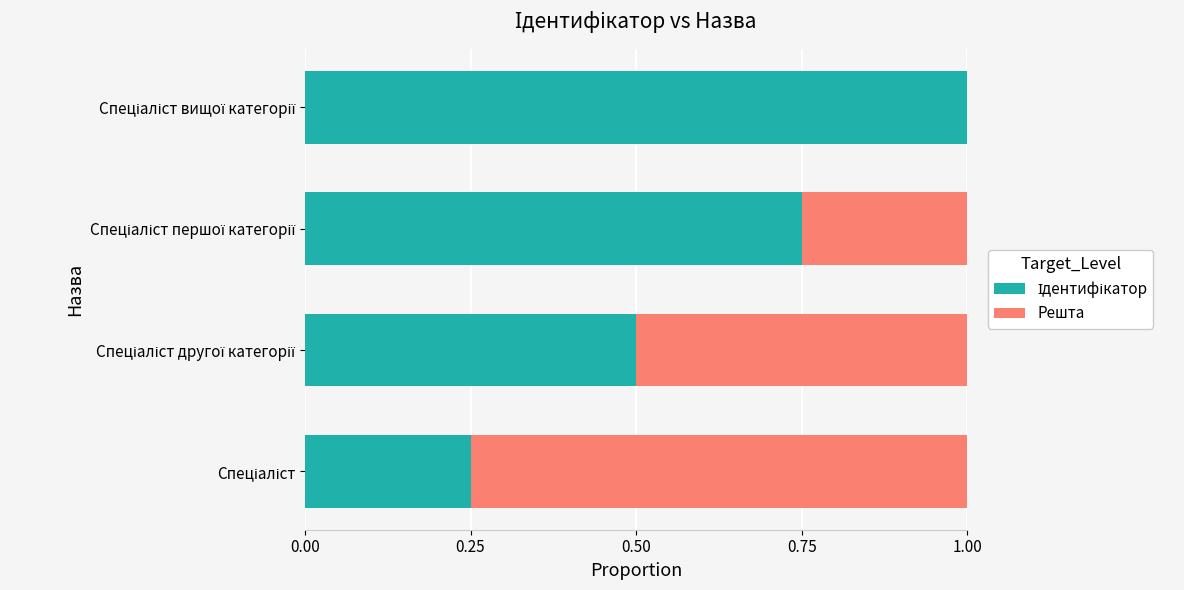

How many categories are shown in the chart?

4